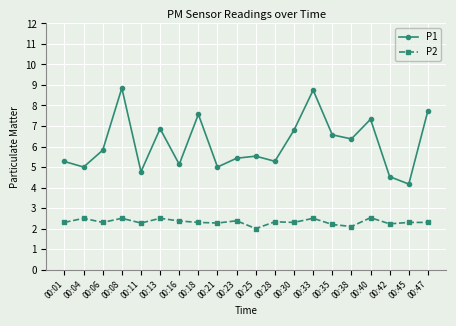

Is the value of P1 at 00:28 greater than the value of P2 at 00:21?

Yes